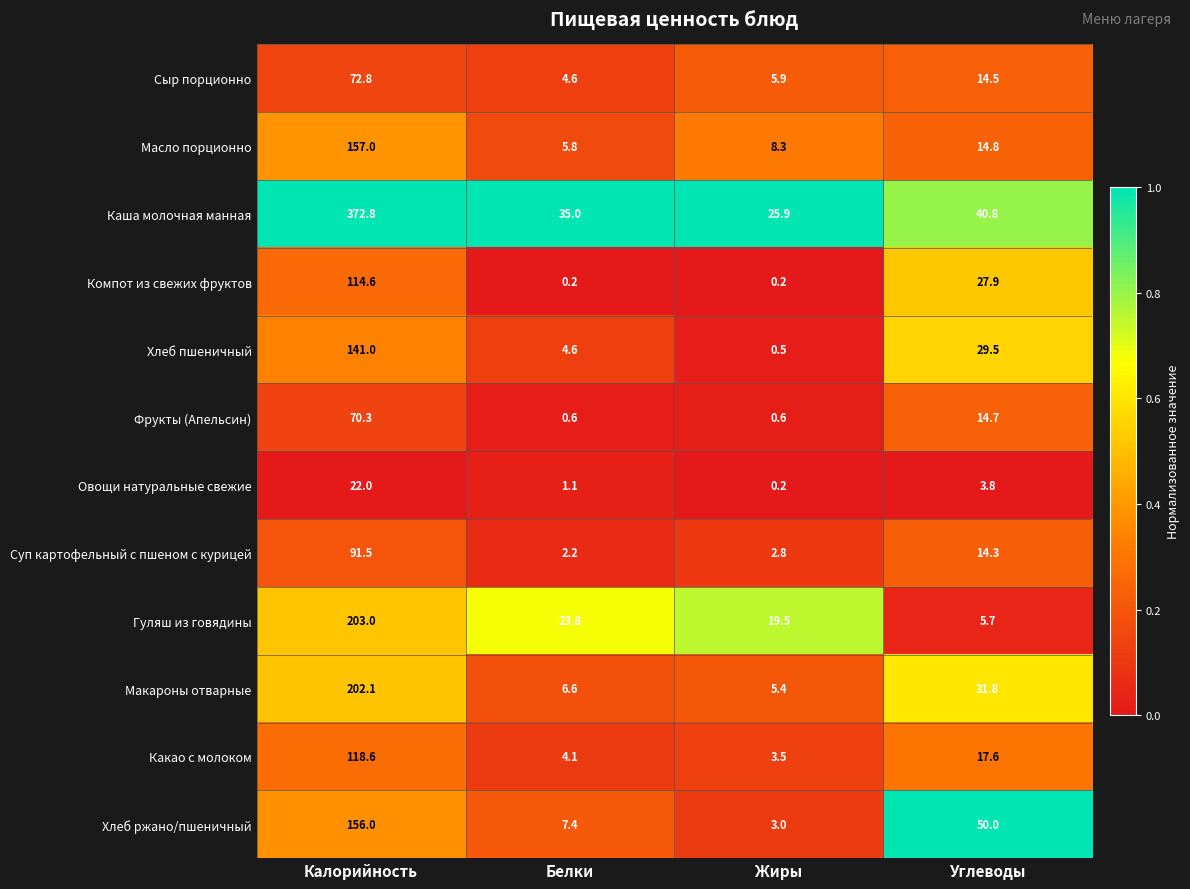

What is the total value across all series at Белки?

96.0